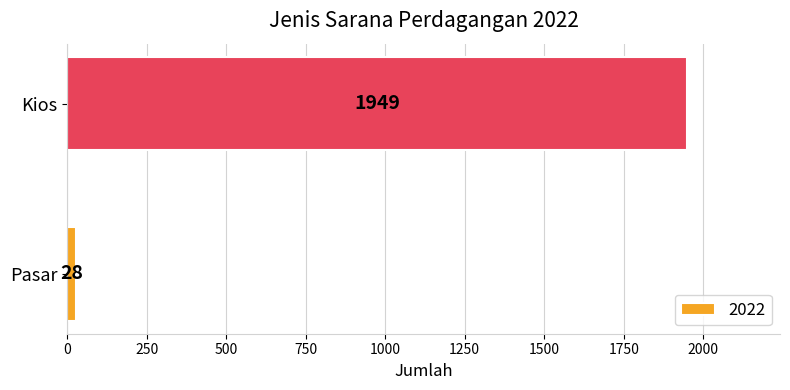

What is the greatest value displayed?

1949